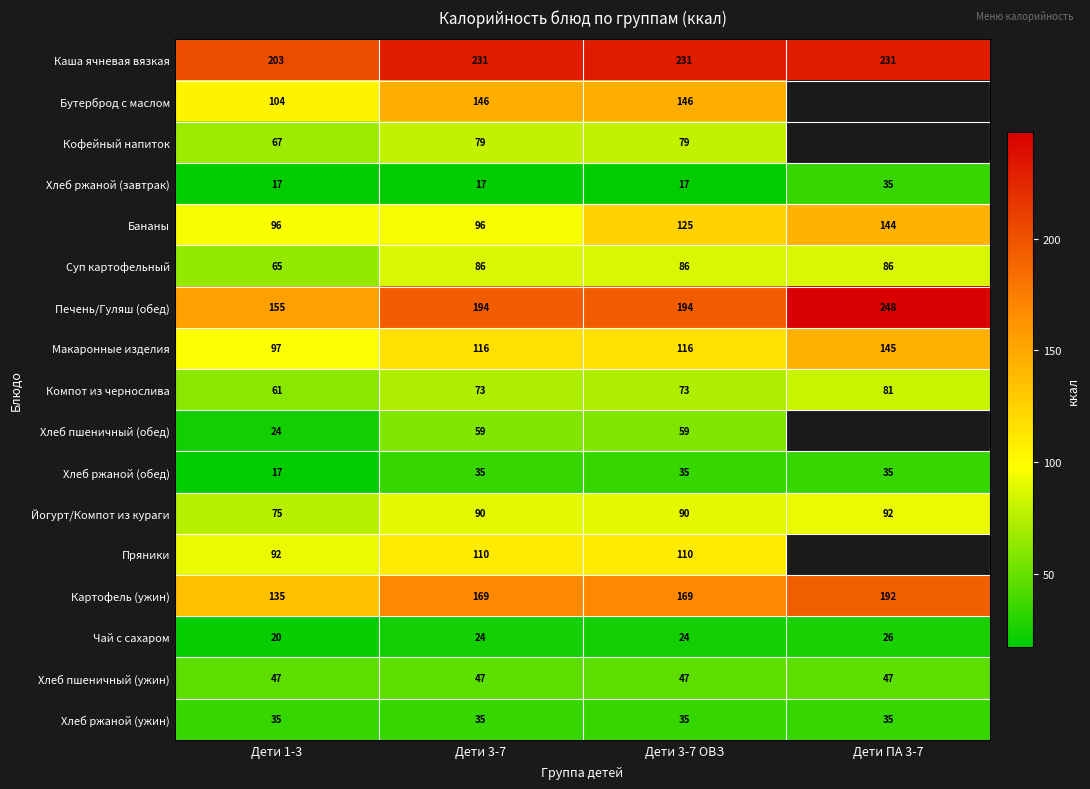

What is the maximum value shown in the chart?

247.6